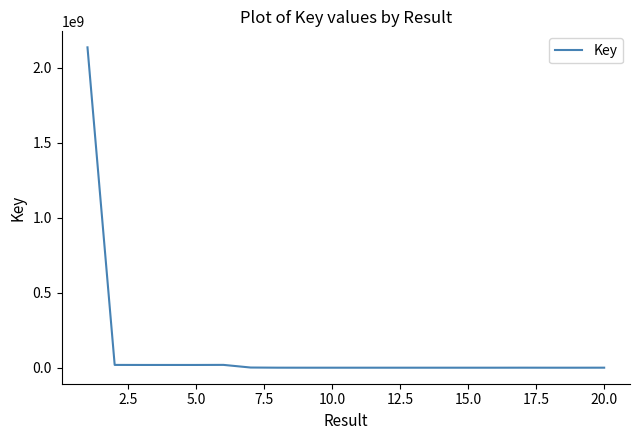

How many interior local peaks (higher than both neighbors) does the data have?

2